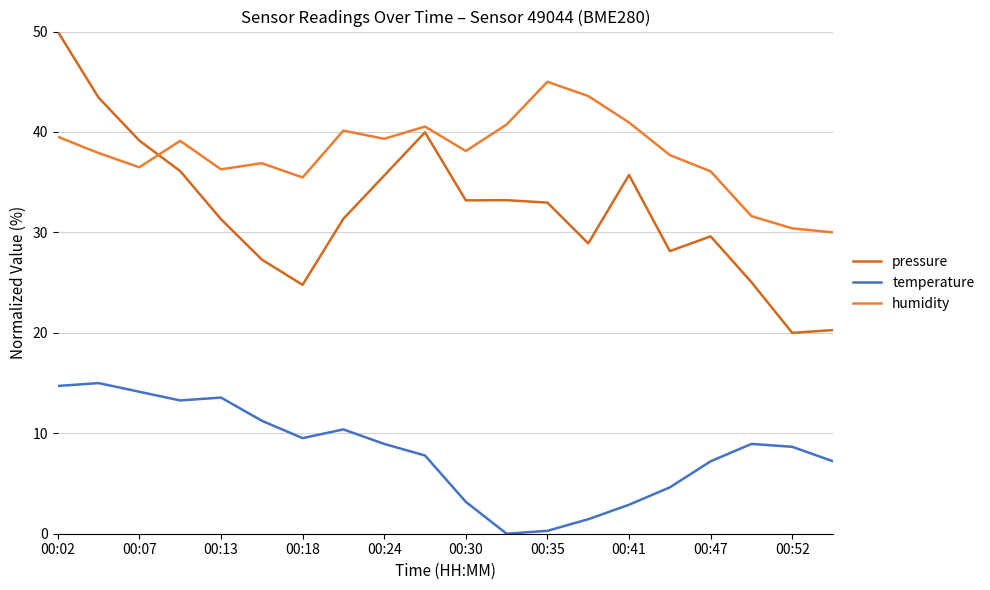

Is this an area chart (filled region under the line)?

No